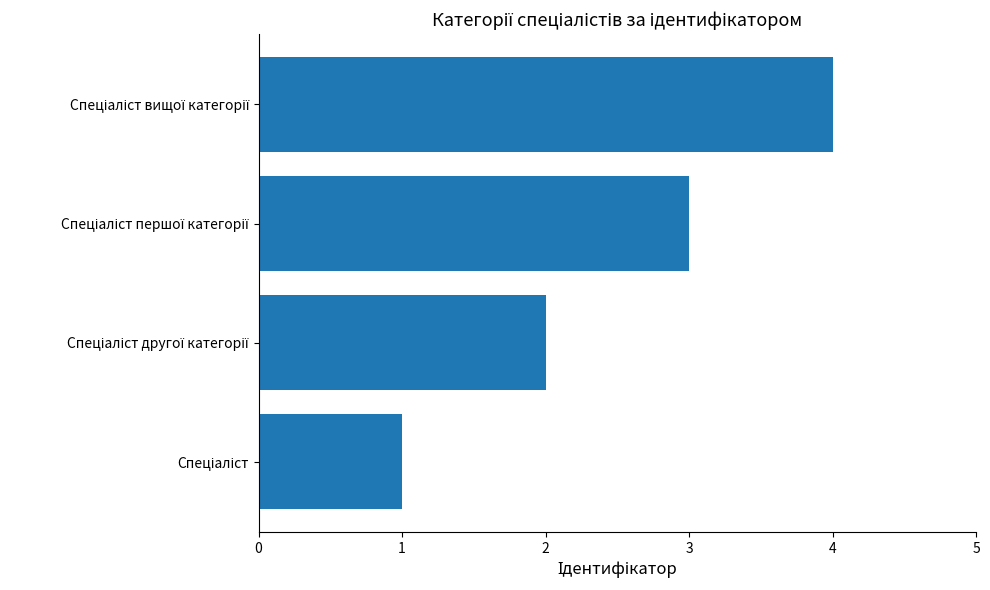

What is the greatest value displayed?

4